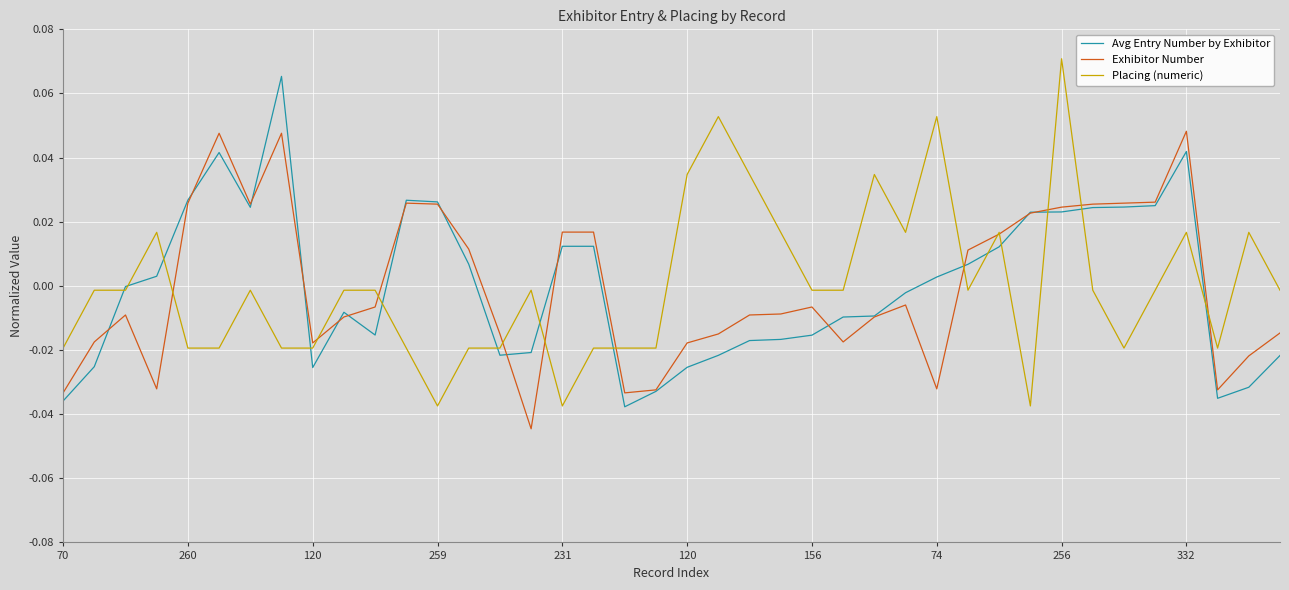

Which series has the largest range (max minus min)?

Placing (numeric)